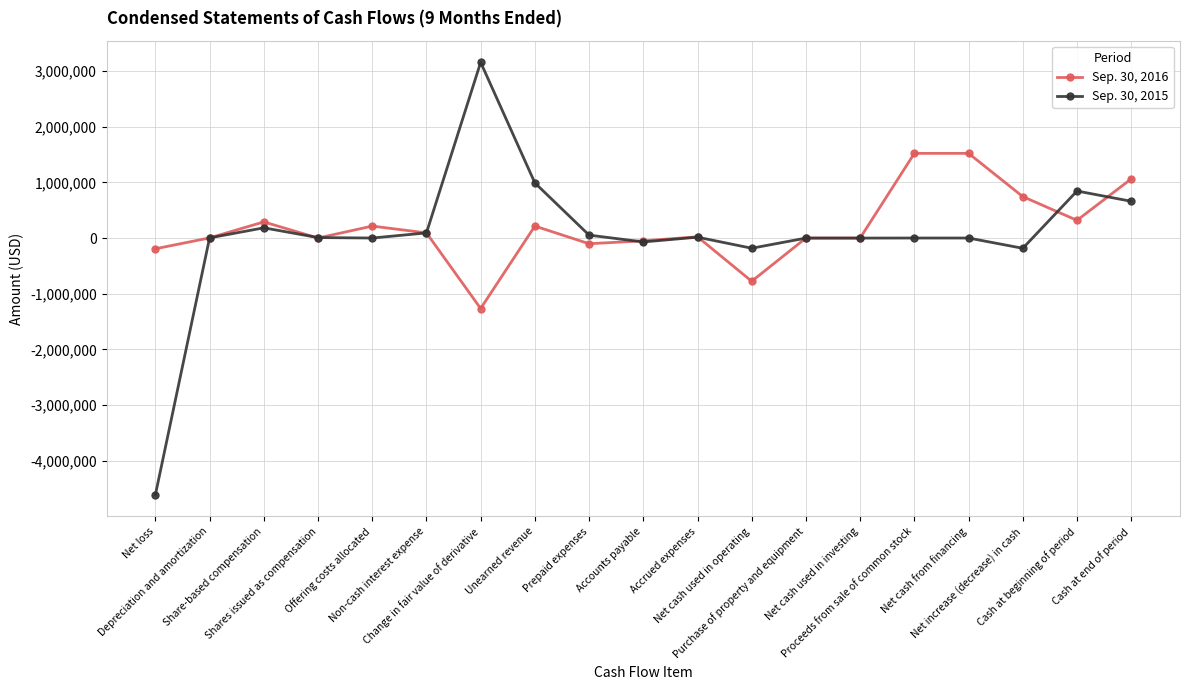

List the series in order of their peak value, highest first.

Sep. 30, 2015, Sep. 30, 2016